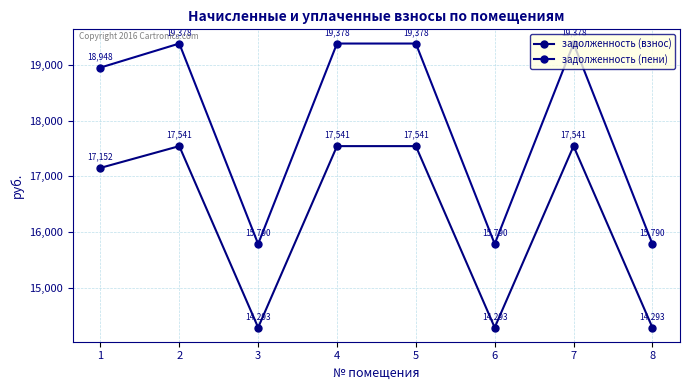

Which category has the lowest value in the задолженность (взнос) series?

3